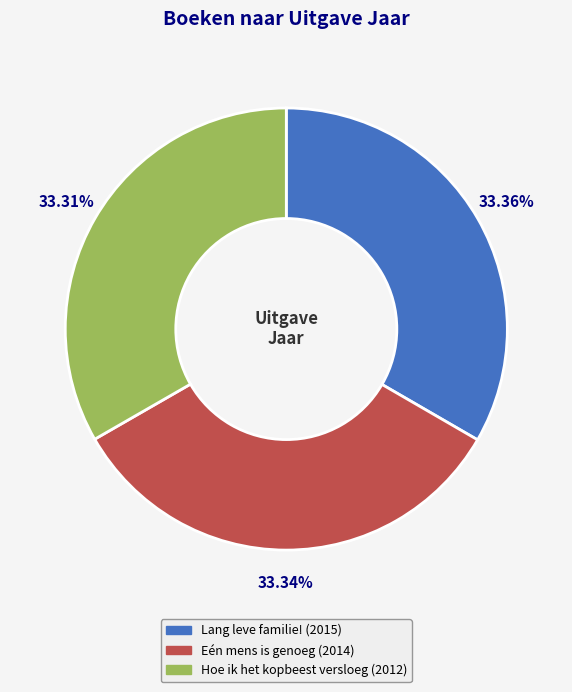

To the nearest percent, what is the combined percentage of Hoe ik het kopbeest versloeg and Eén mens is genoeg?

67%